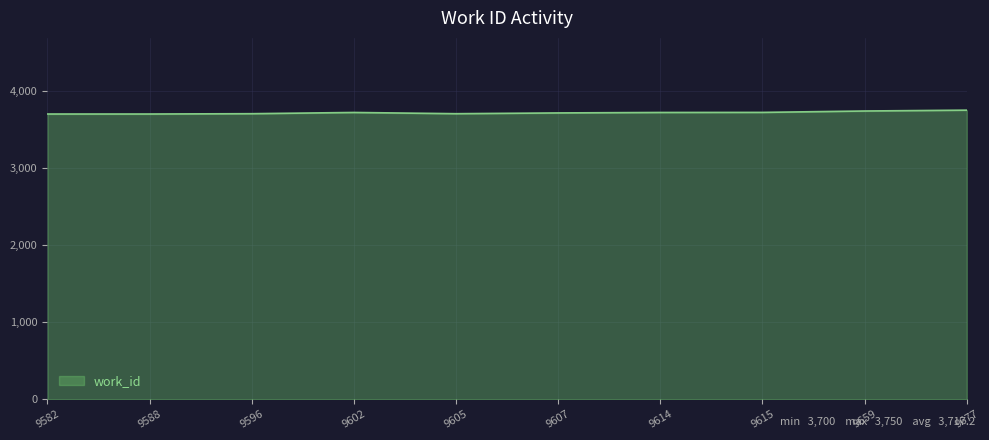

What is the change in value from 9588 to 9607?

+14